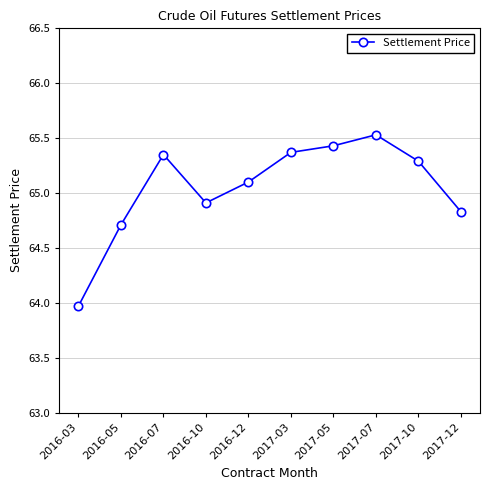

What is the difference between the maximum and minimum values?

1.6